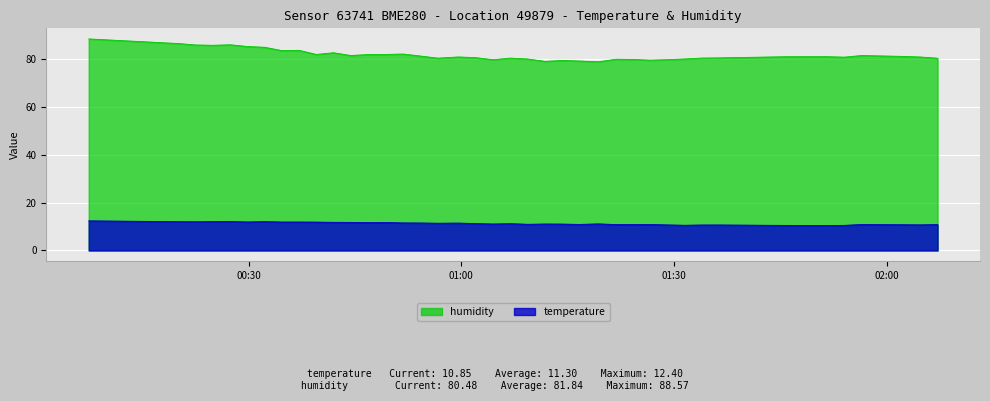

True or false: temperature has a value of 6.3 at 2023-12-20T01:56:28.

False